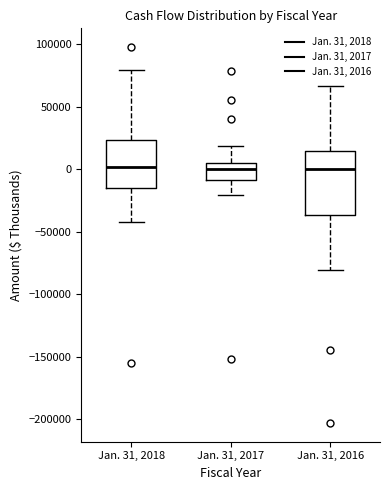

Reading left to right, transcribe this box plot: for each box, give where its median line is, the range the box spans, and where its two whiskers end, as read against the y-axis. The values are not printed on the chart, so give them approximately, as read against the axis.

Jan. 31, 2018: median 0, box -15000 to 25000, whiskers -40000 to 80000
Jan. 31, 2017: median 0, box -10000 to 5000, whiskers -20000 to 20000
Jan. 31, 2016: median 0, box -35000 to 15000, whiskers -80000 to 65000